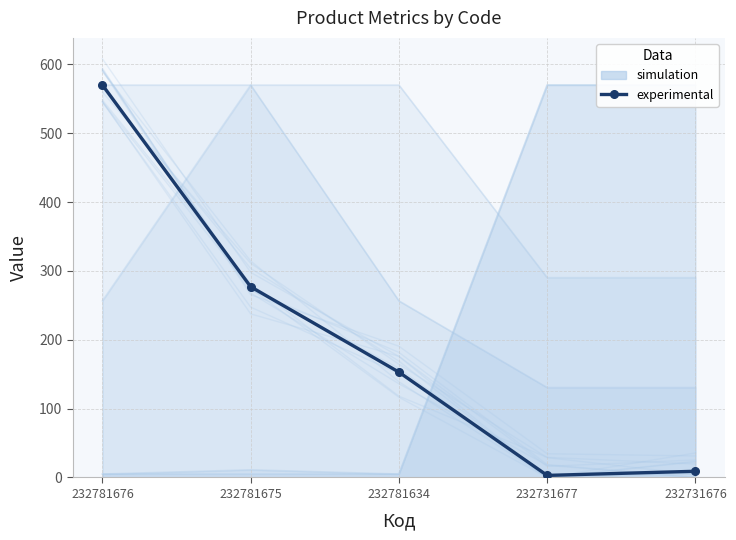

Which has a higher value, 232781676 or 232781675?

232781676